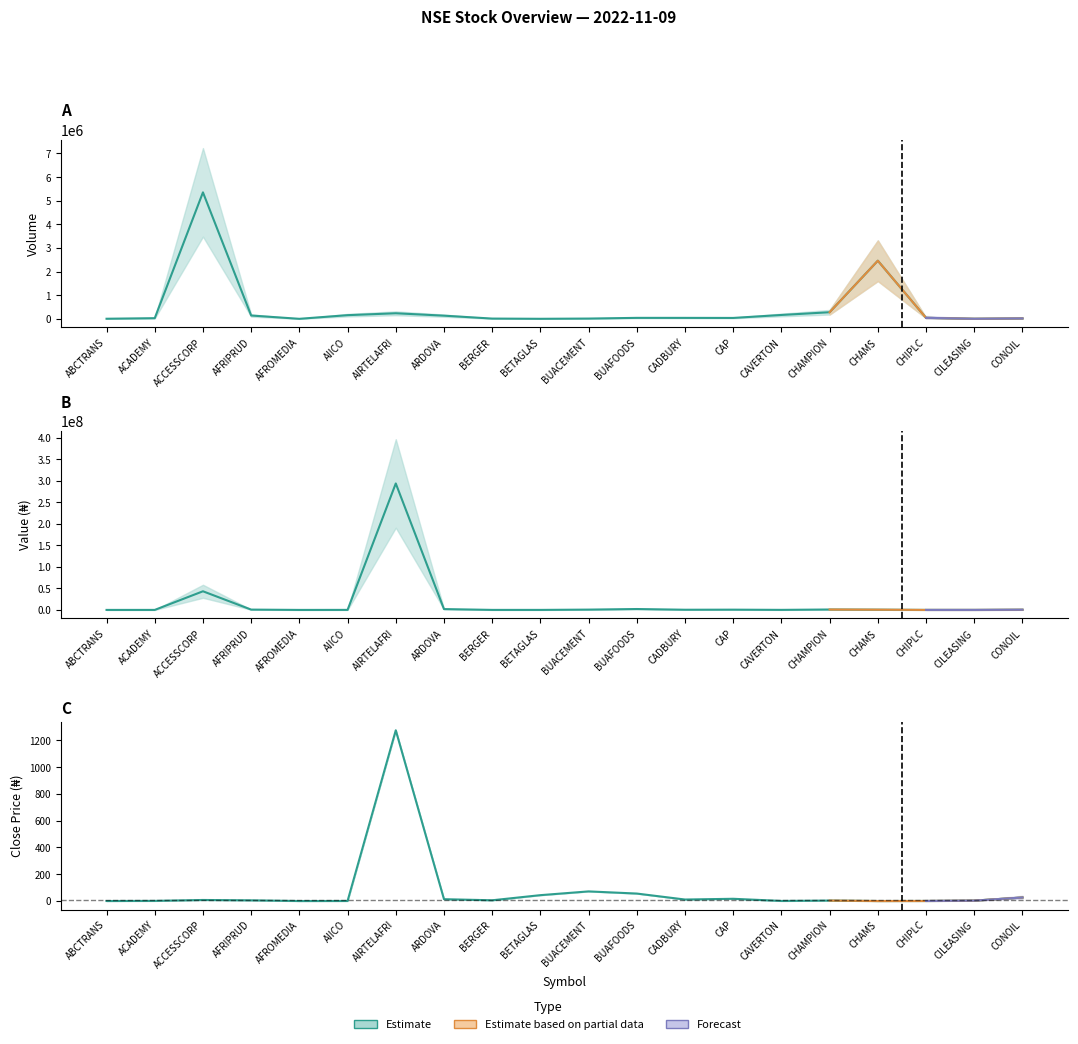

In VOLUME, how many points are higher than both neighbors (excluding endpoints)?

4